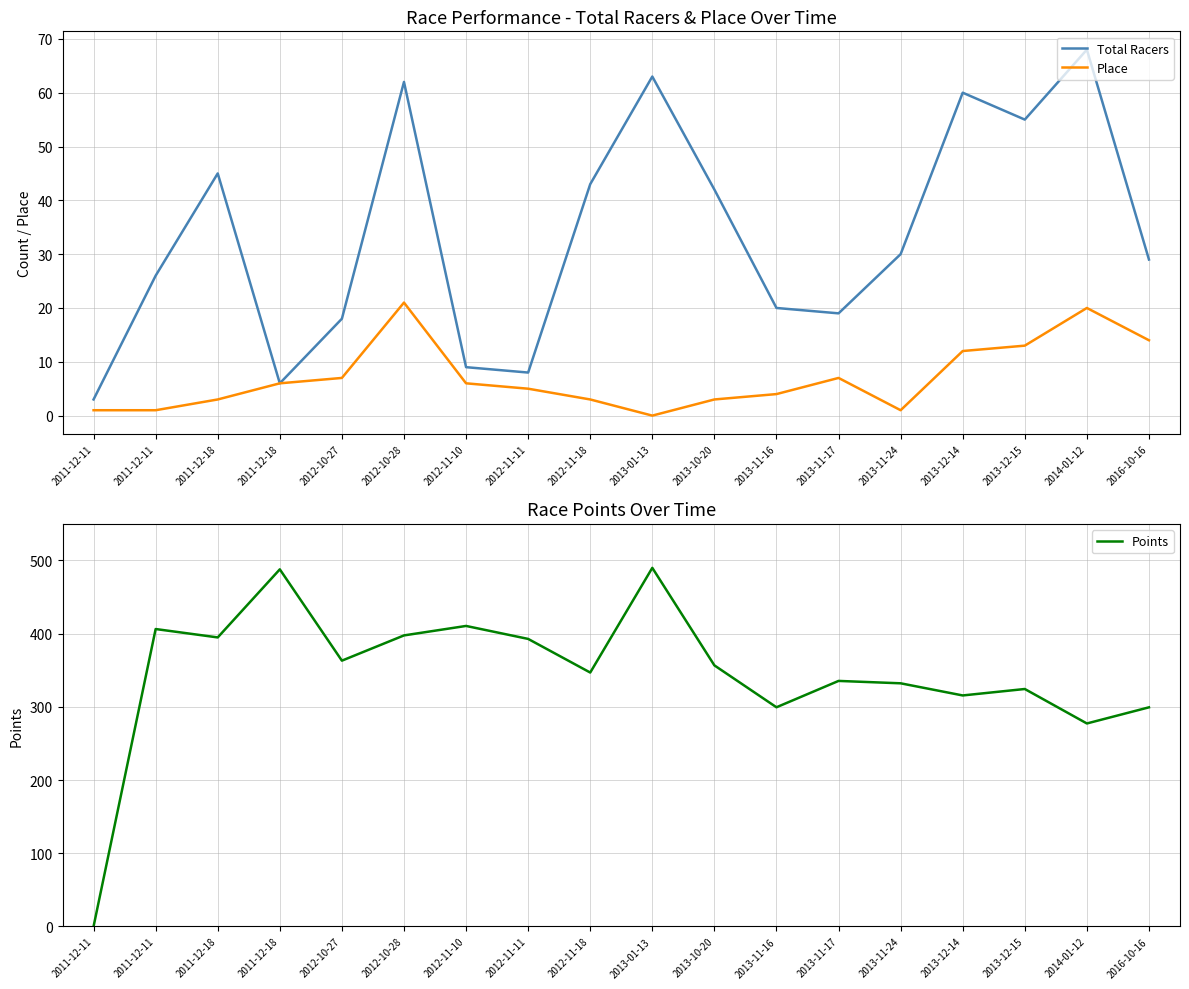

True or false: Total Racers has more than 2 interior local peaks.

True